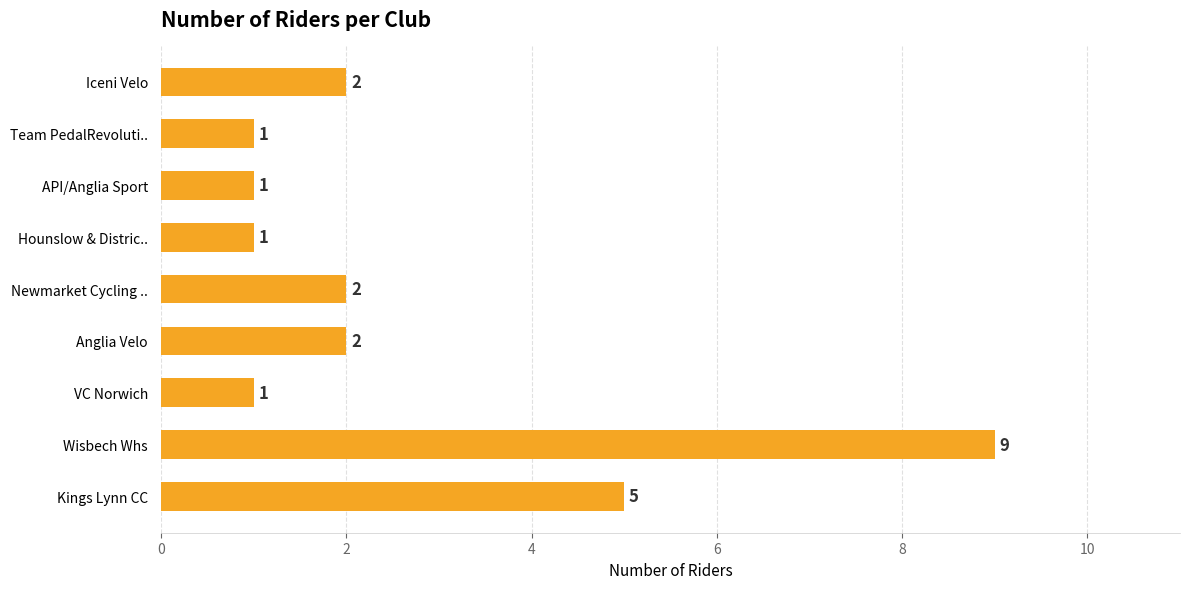

True or false: the data shows 2 at VC Norwich.

False